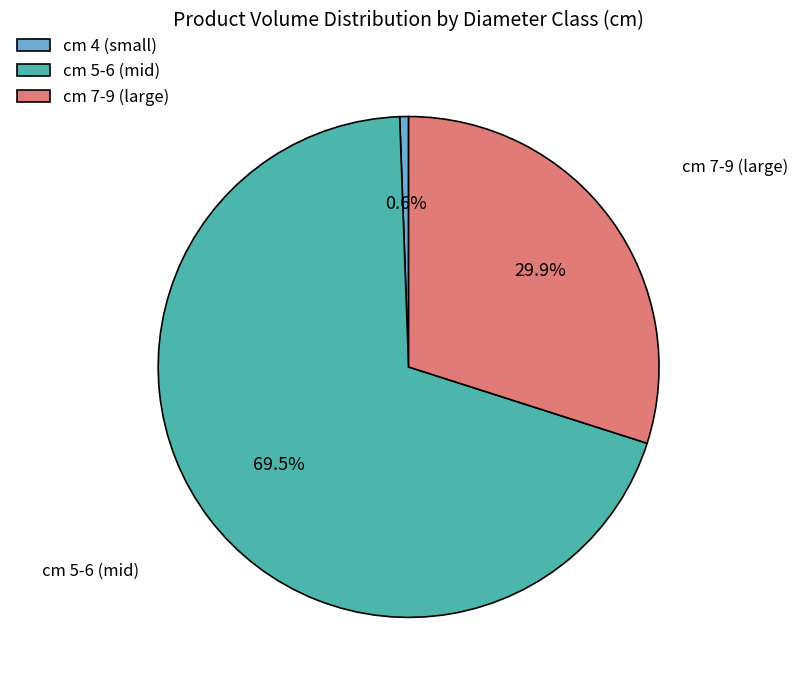

To the nearest percent, what is the difference between the largest and smallest slice percentages?

69%